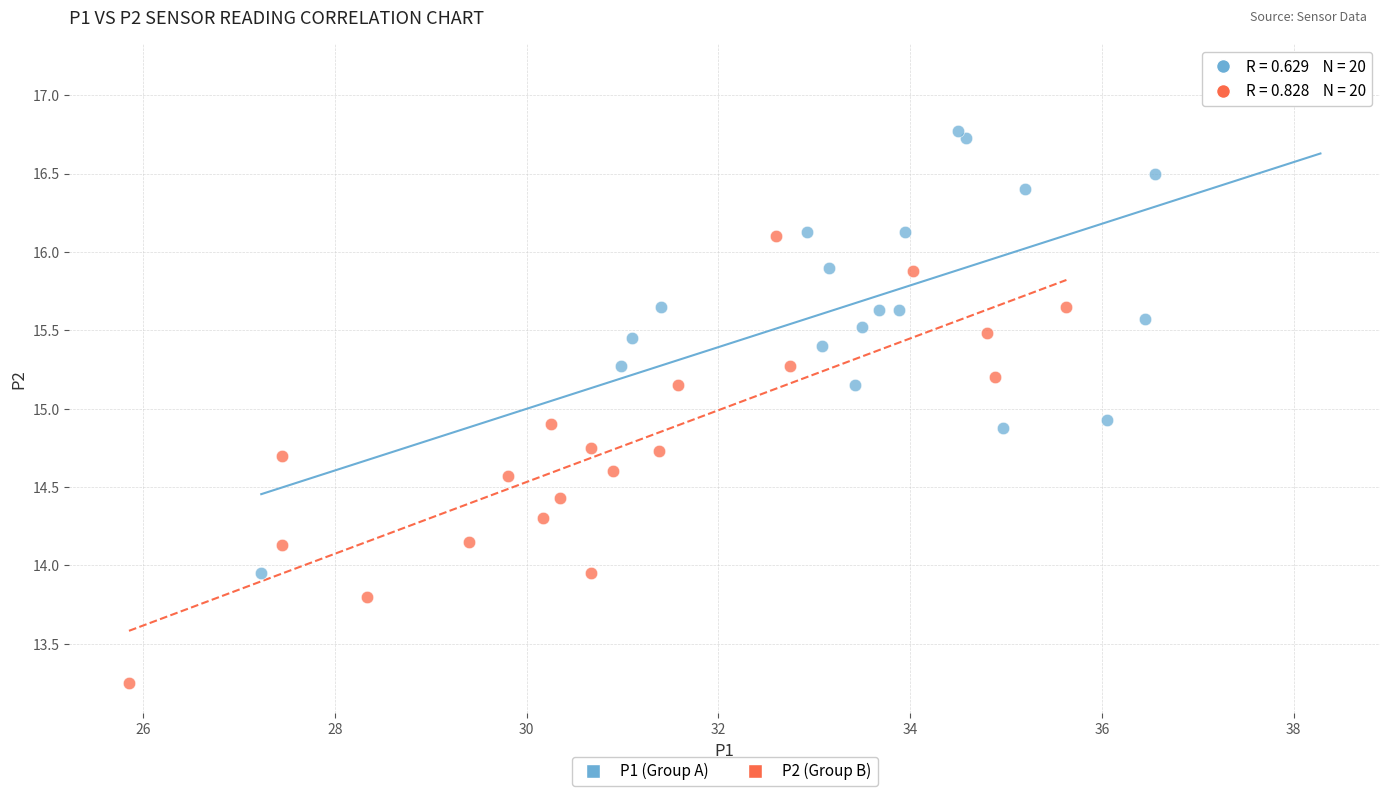

Which series has the largest Y range (max minus min)?

P1 (Group A)